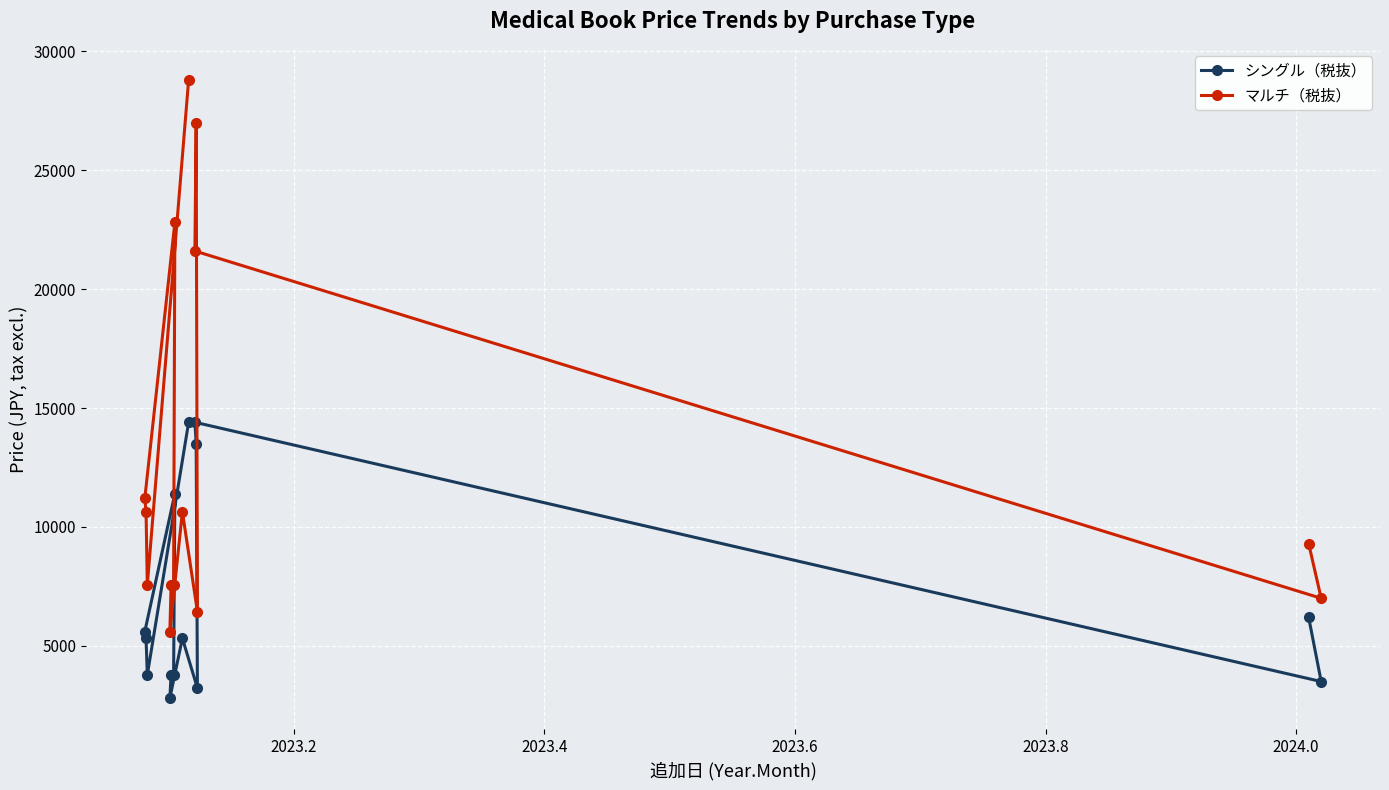

In マルチ（税抜）, how many points are higher than both neighbors (excluding endpoints)?

3